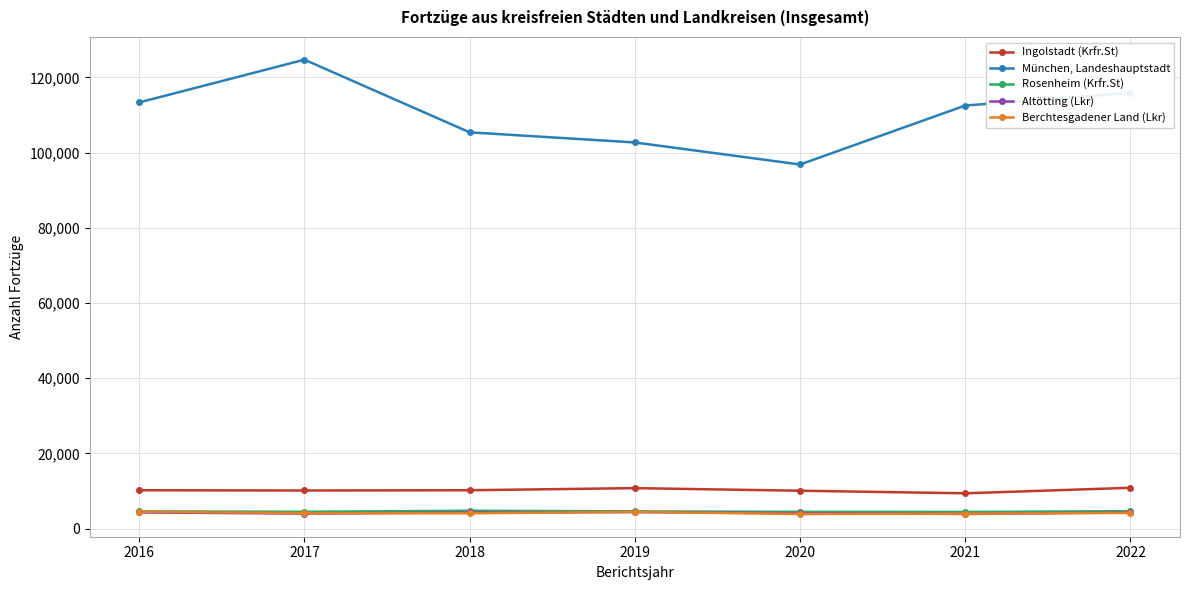

At how many categories does at least one series exceed 25924?

7